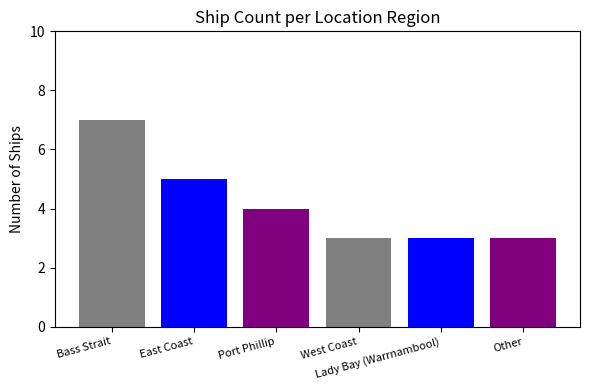

How many data points does each series have?

6